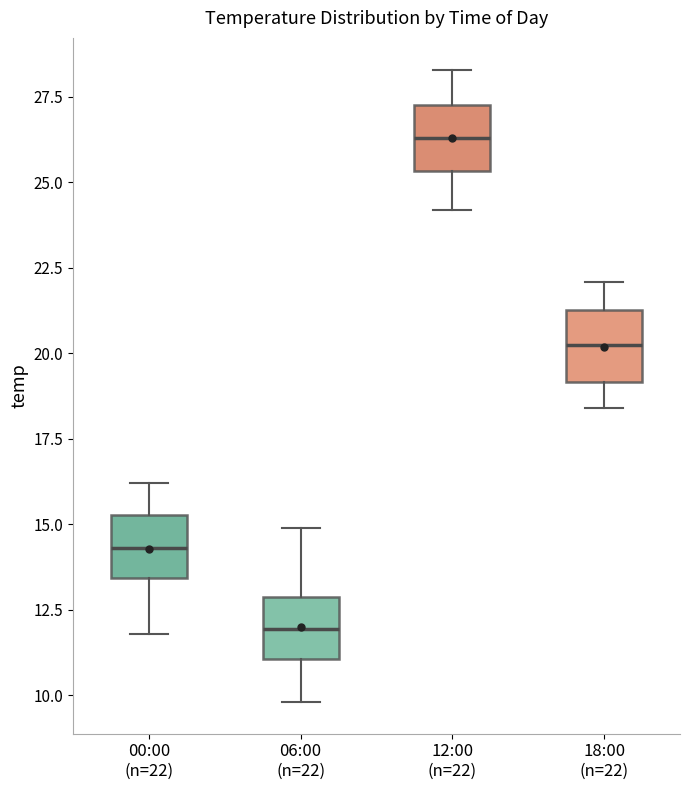

Where is the upper edge of the box for 18:00 (n=22) on the y-axis? The values are not printed on the chart, so give them approximately, as read against the axis.

21.5